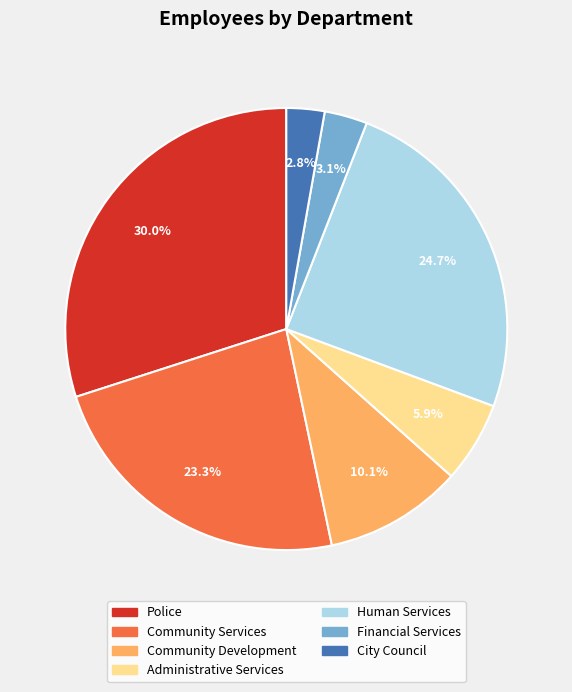

Which category has the biggest portion of the pie?

Police